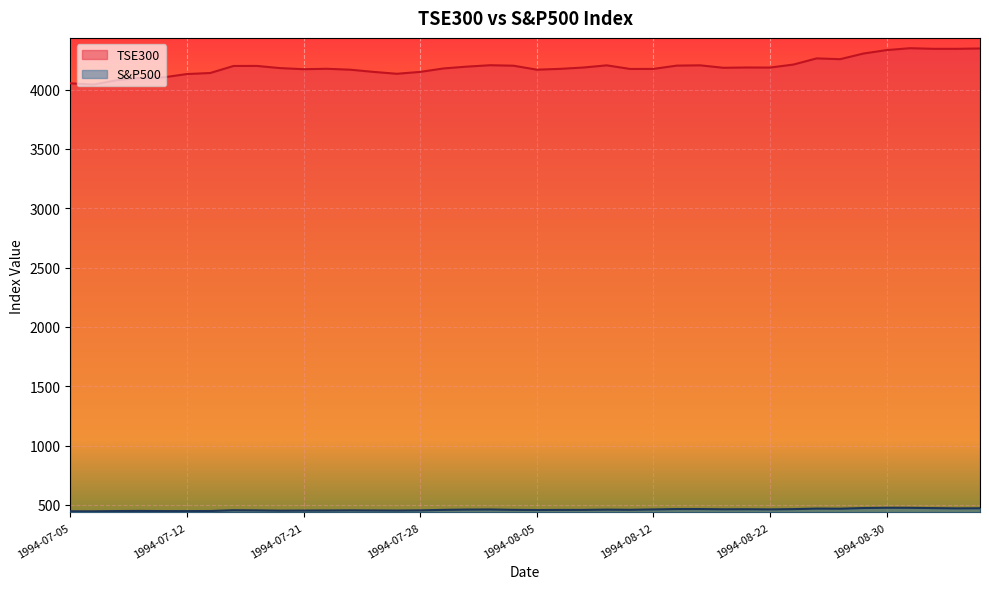

What is the maximum value for S&P500?

476.1